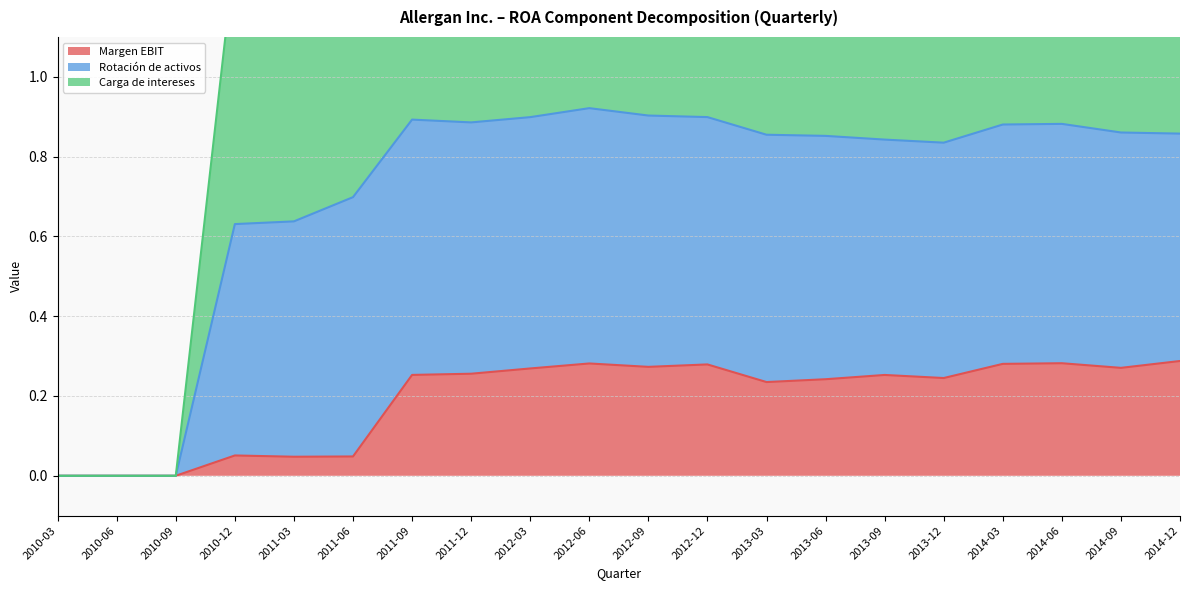

The value of Margen EBIT at 2010-03 is -0.1. True or false?

False